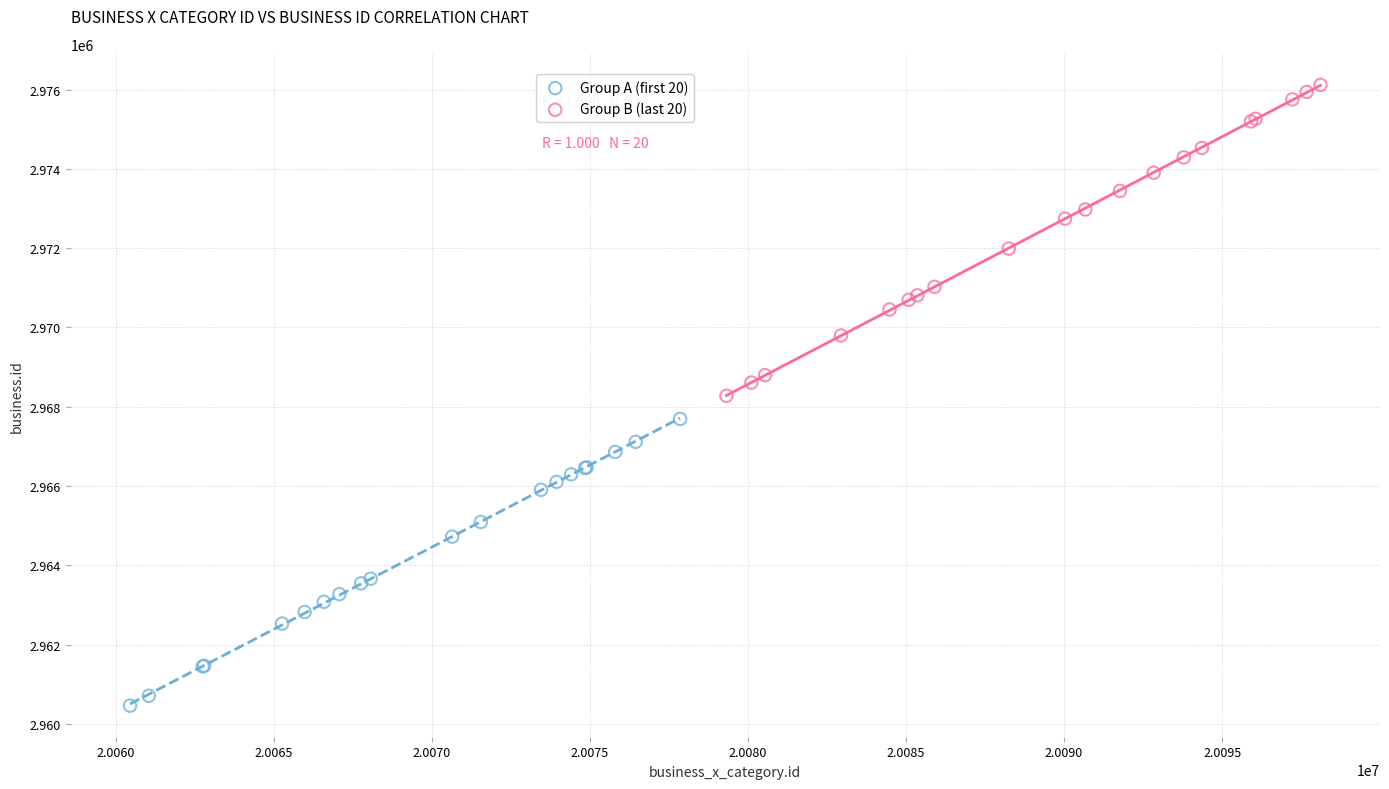

Which series contains the lowest Y value?

Group A (first 20)